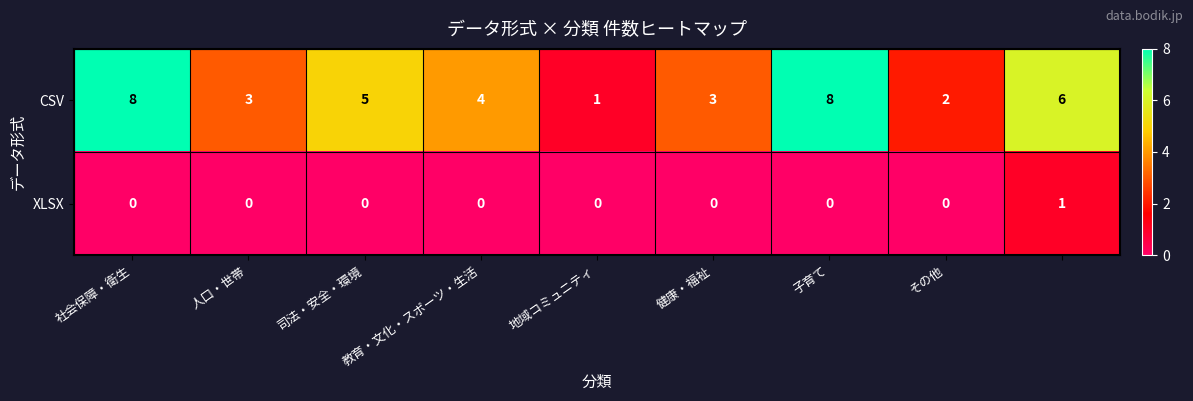

List the series in order of their peak value, lowest first.

XLSX, CSV